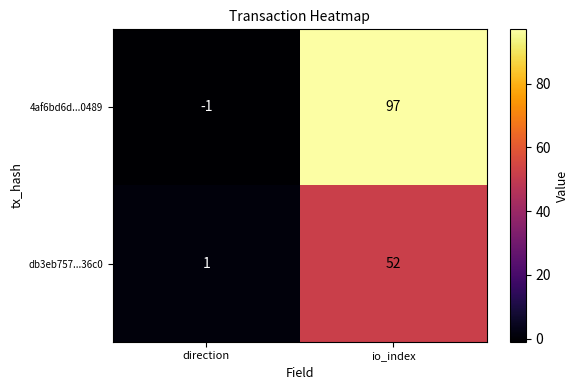

What is the difference between the db3eb757...36c0 values at direction and io_index?

51